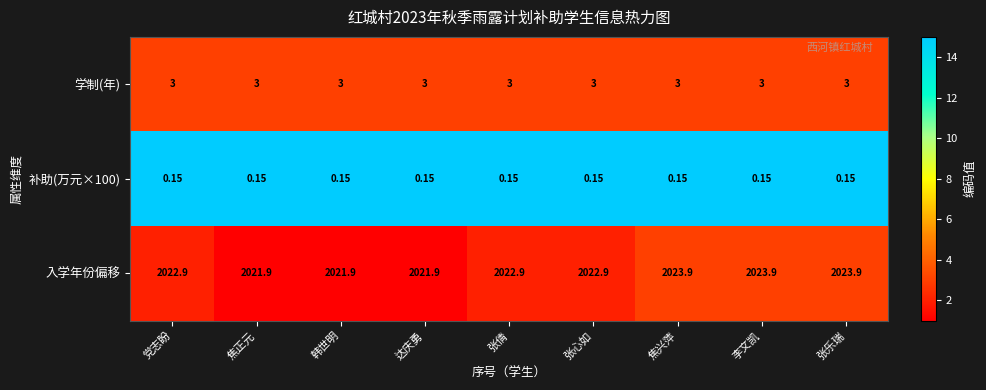

Which series has the largest total across all categories?

入学年份偏移